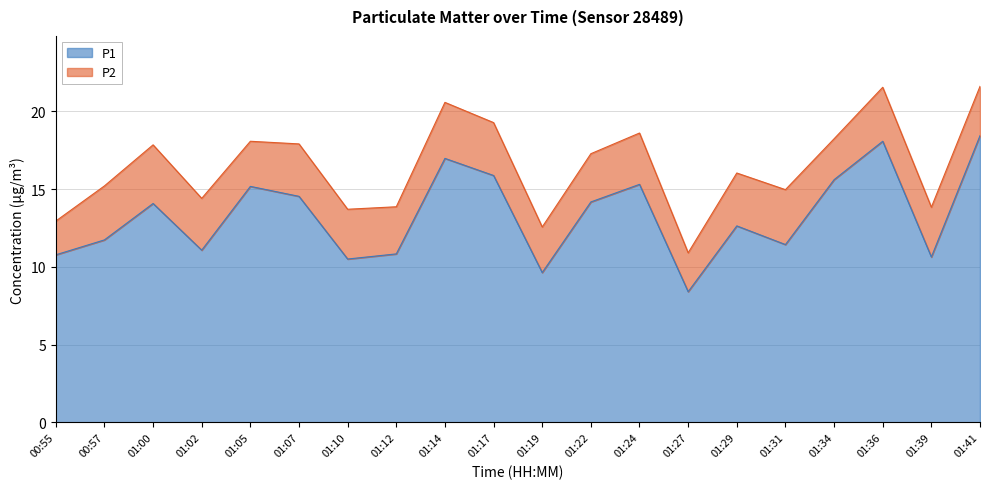

Reading left to right, what are all the values shown in this chart?

10.8	11.7	14.1	11.1	15.2	14.5	10.5	10.8	17.0	15.9	9.6	14.2	15.3	8.4	12.6	11.4	15.6	18.1	10.6	18.4